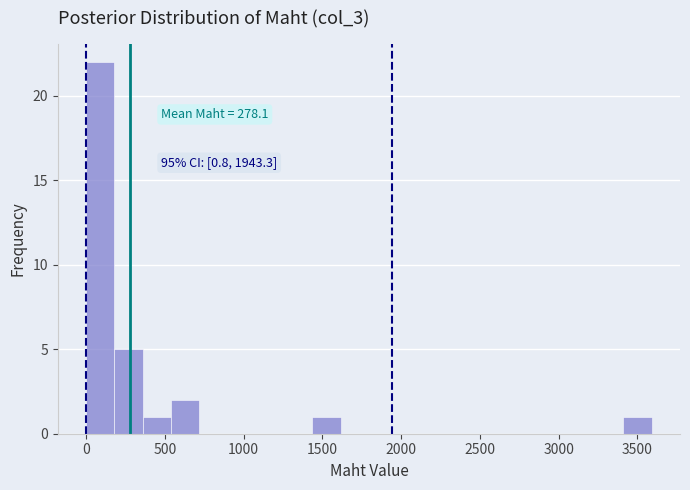

Around what value on the x-axis is the tallest bar? Give the approximate position of its centre, as read against the axis.

100